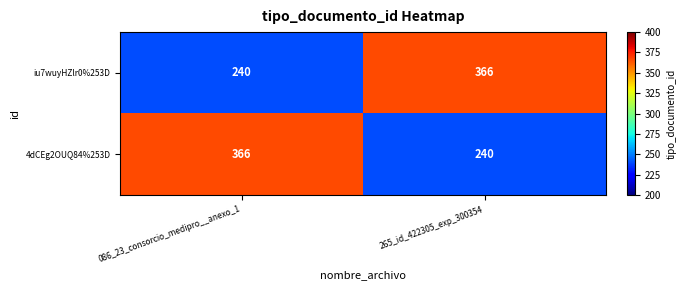

At which label does 4dCEg2OUQ84%253D reach its minimum?

265_id_422305_exp_300354